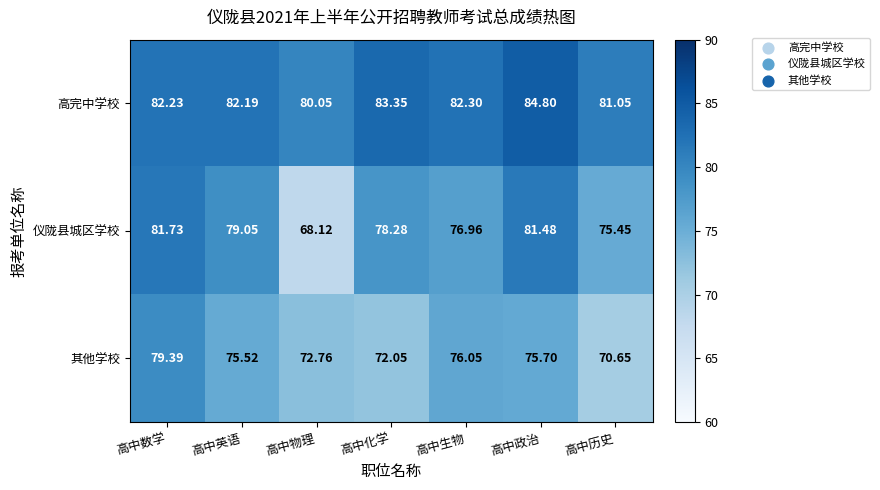

Between 高中英语 and 高中政治, which series saw the biggest shift?

高完中学校